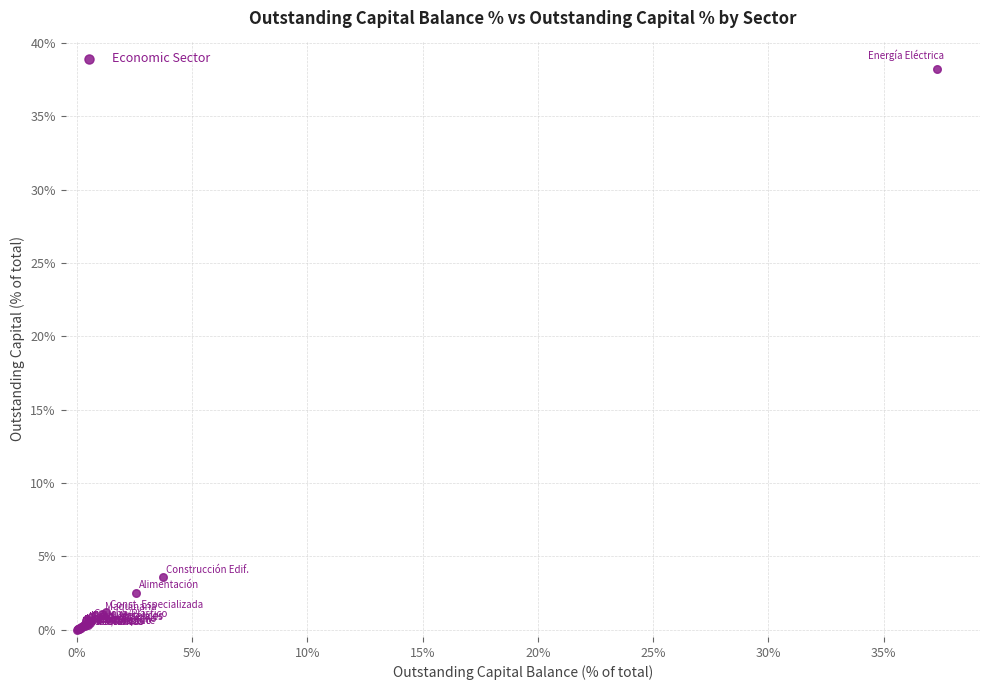

What Y value in the scatter plot is closest to 19?

3.6